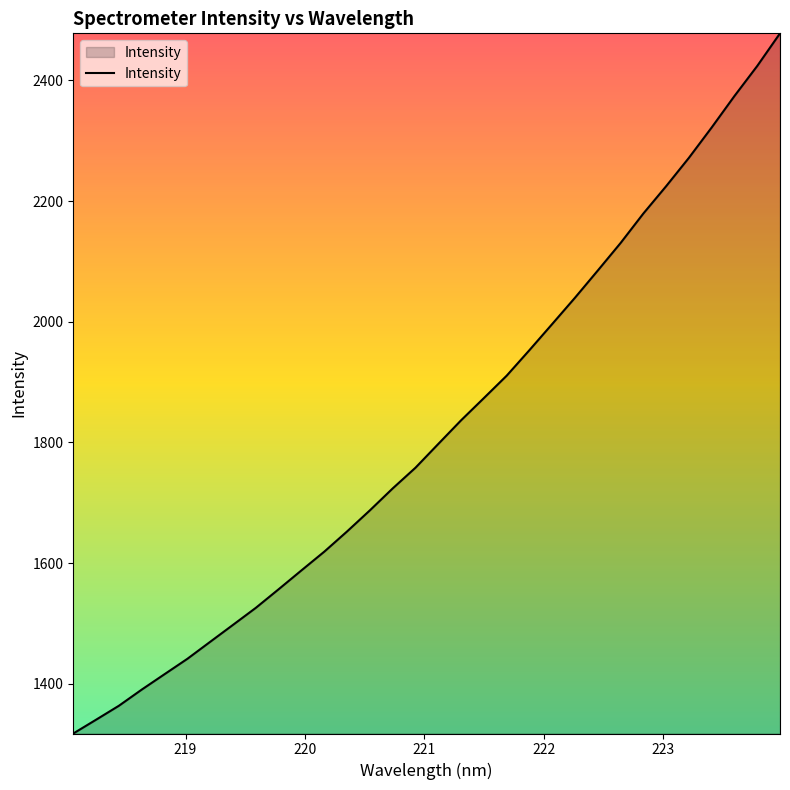

What is the smallest value displayed?

1317.7